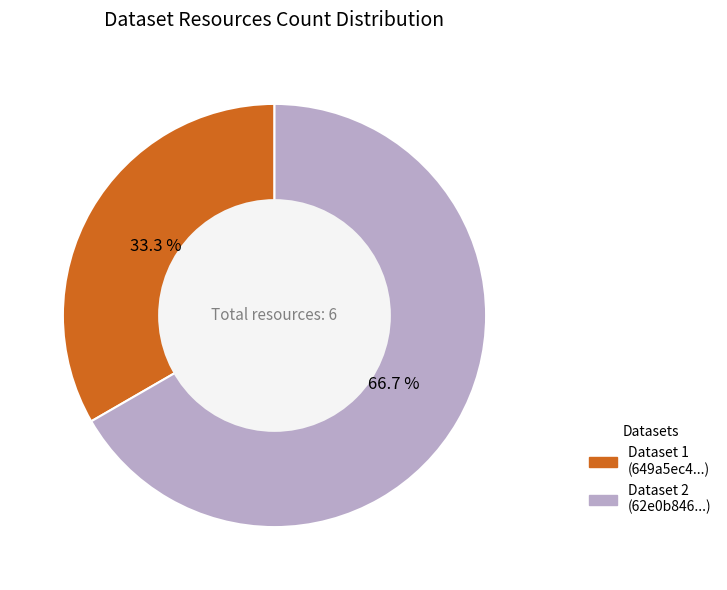

Is there any slice that represents more than half of the pie?

Yes